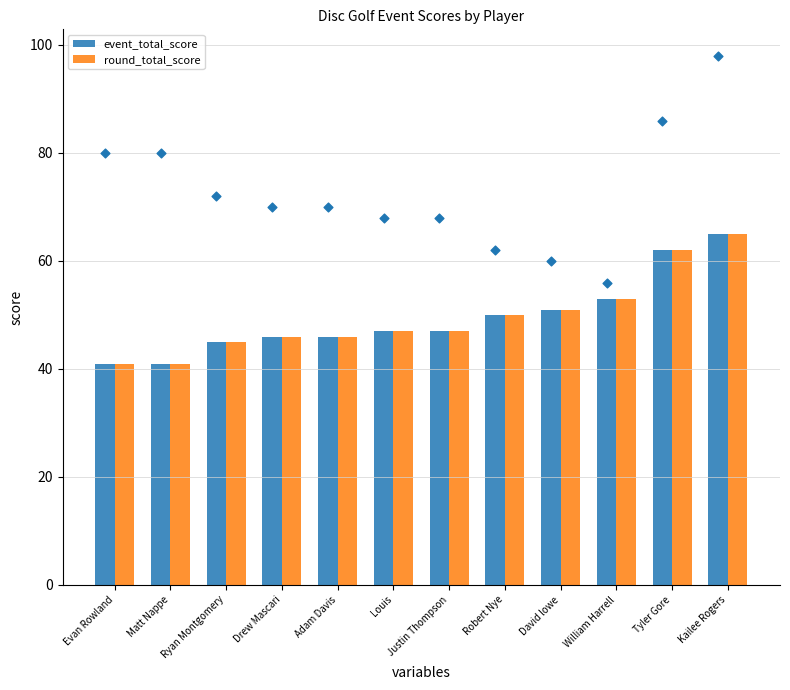

At how many categories does at least one series exceed 42?

10